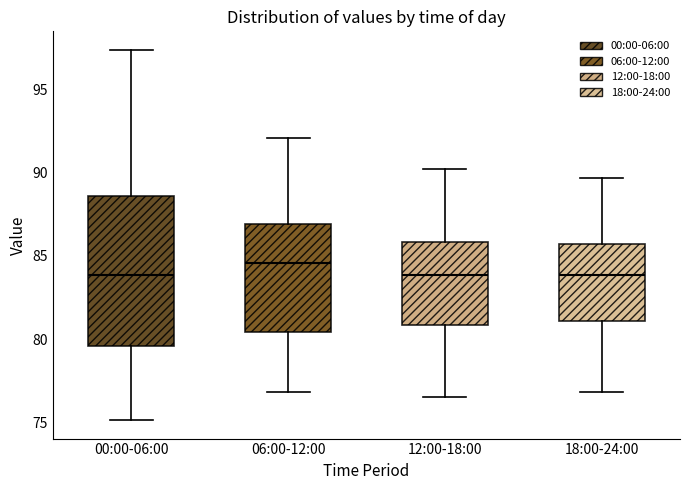

Where is the upper edge of the box for 06:00-12:00 on the y-axis? The values are not printed on the chart, so give them approximately, as read against the axis.

87.0